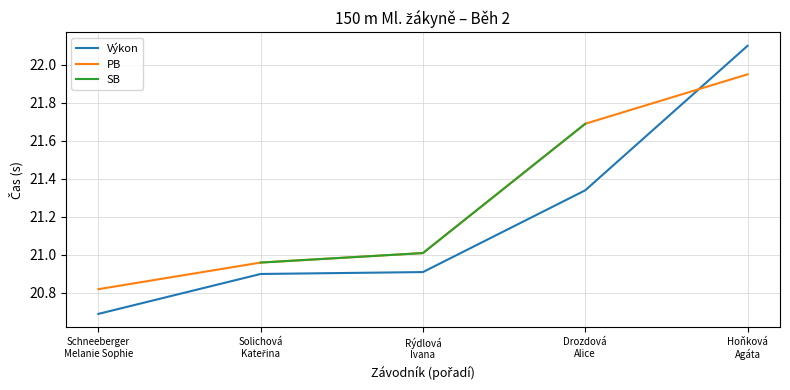

What is the difference between the maximum and minimum values in the PB series?

1.1